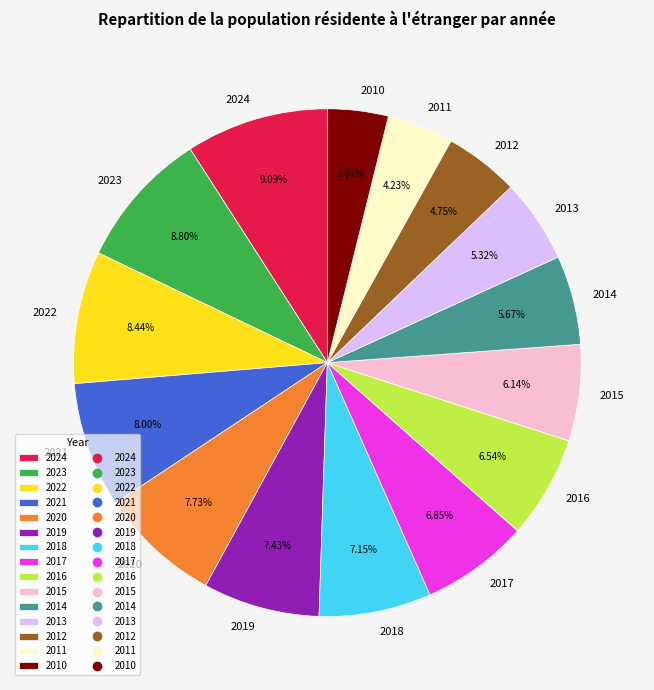

True or false: 2021 accounts for 1% of the total.

False